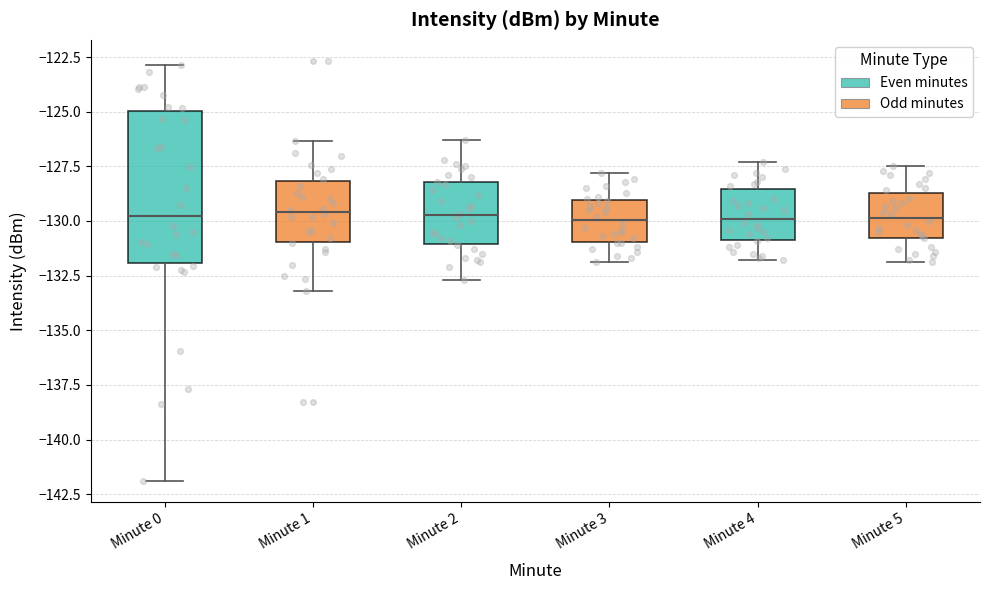

Reading left to right, read every box against the y-axis: the position of its median line, the range the box covers, and the ends of its whiskers. The values are not printed on the chart, so give them approximately, as read against the axis.

Minute 0: median -130.0, box -132.0 to -125.0, whiskers -142.0 to -123.0
Minute 1: median -129.5, box -131.0 to -128.0, whiskers -133.0 to -126.5
Minute 2: median -129.5, box -131.0 to -128.0, whiskers -132.5 to -126.5
Minute 3: median -130.0, box -131.0 to -129.0, whiskers -132.0 to -128.0
Minute 4: median -130.0, box -131.0 to -128.5, whiskers -132.0 to -127.5
Minute 5: median -130.0, box -131.0 to -128.5, whiskers -132.0 to -127.5